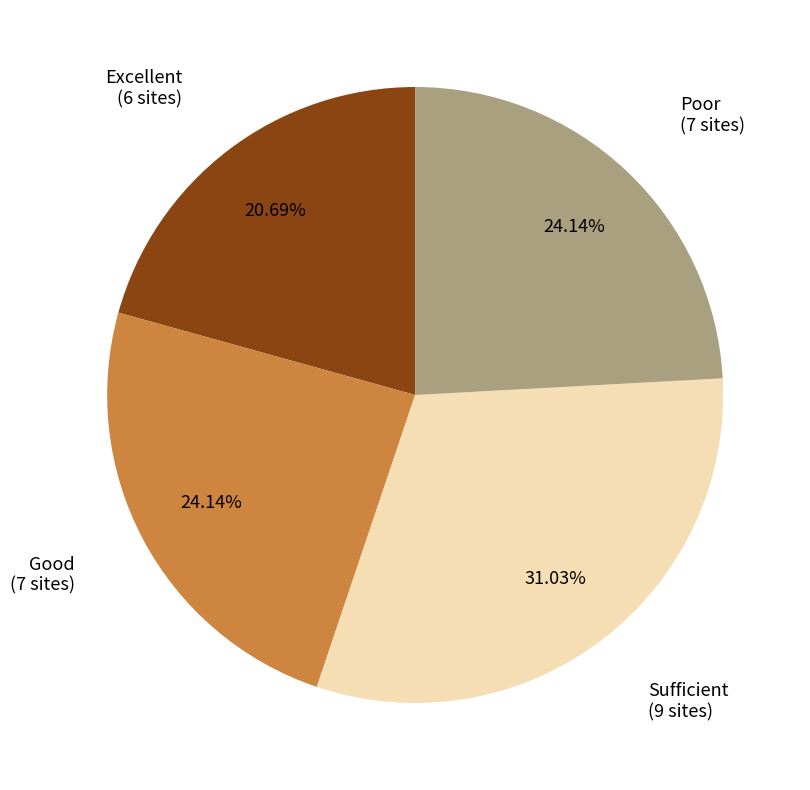

What percentage is the Excellent slice, to the nearest percent?

21%